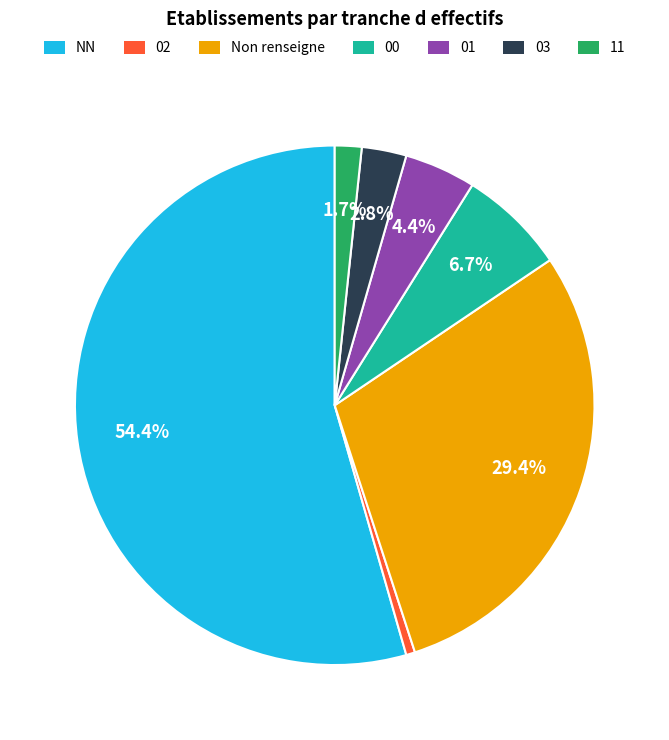

Does NN represent more than half of the total?

Yes